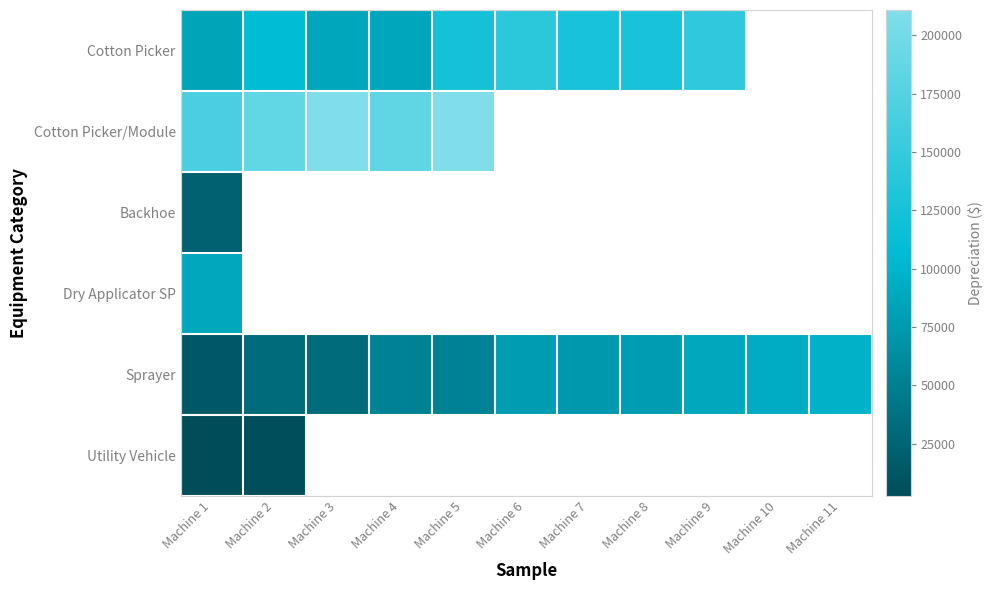

Which label corresponds to the largest value in the chart?

Machine 5